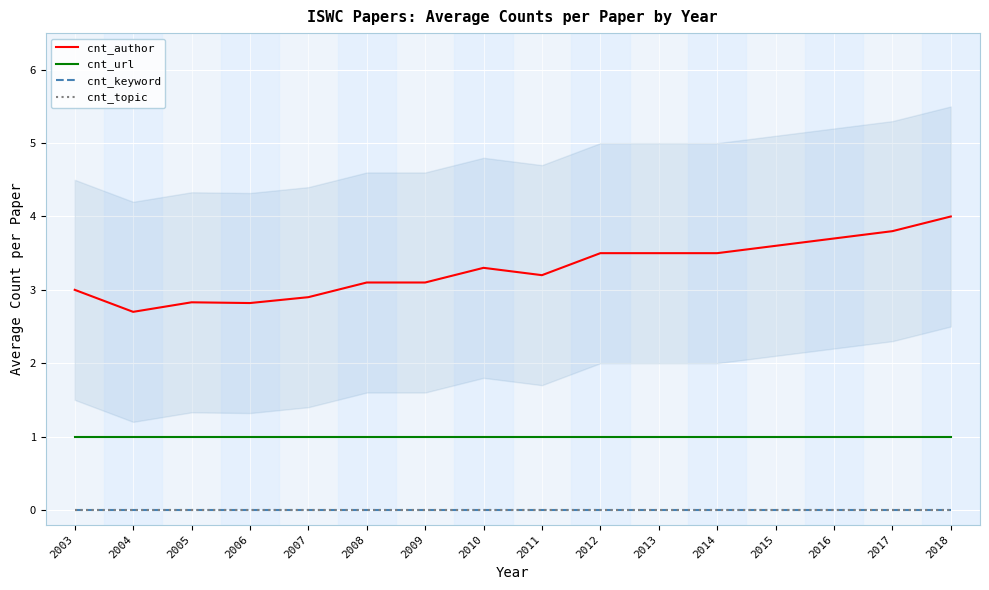

Which series has the largest range (max minus min)?

cnt_author